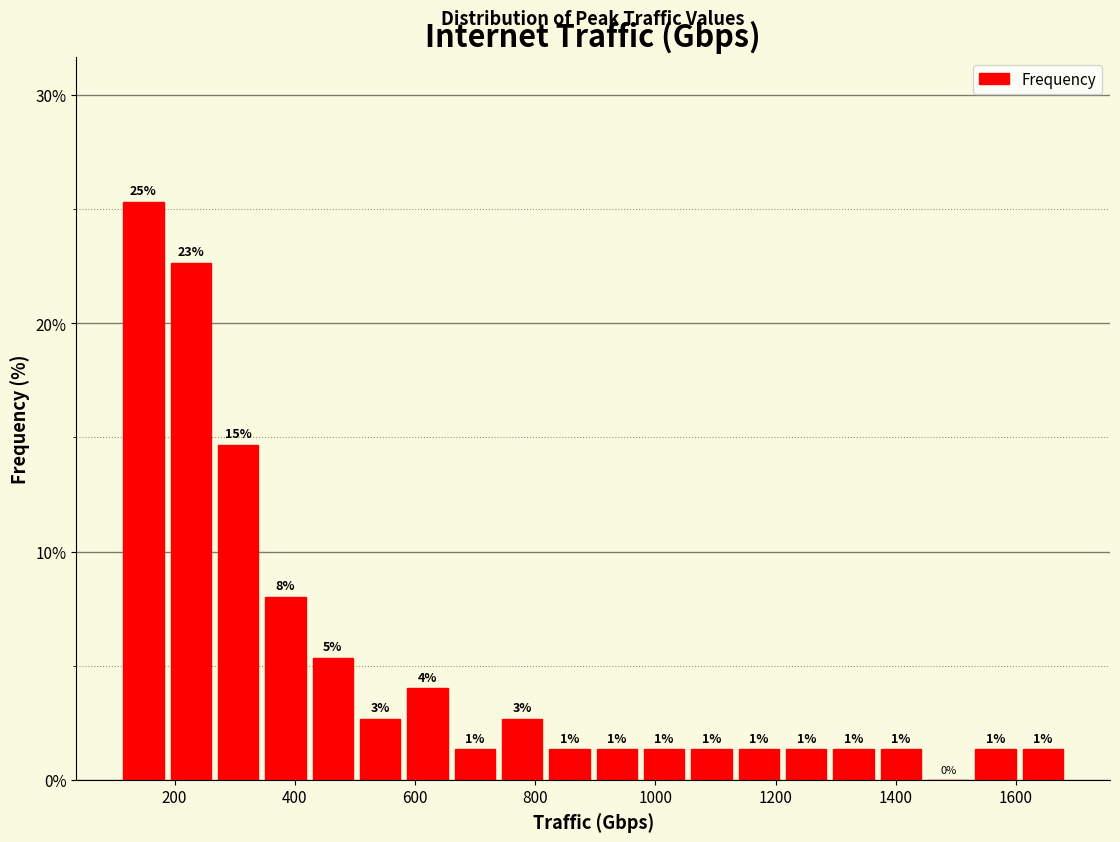

Around what value on the x-axis is the tallest bar? Give the approximate position of its centre, as read against the axis.

140